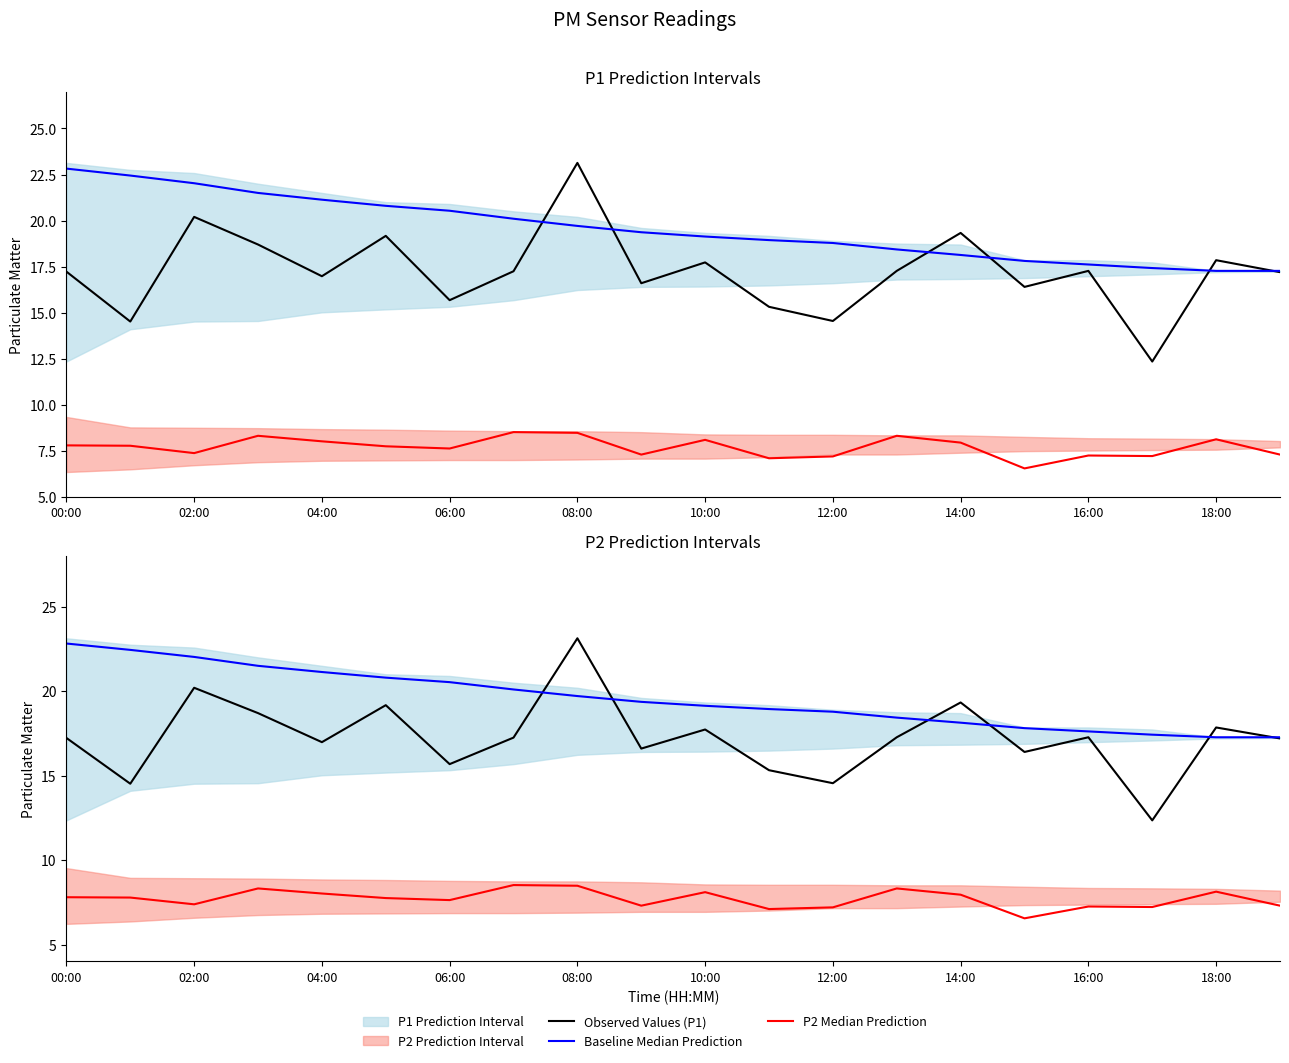

At how many categories does at least one series exceed 7?

20